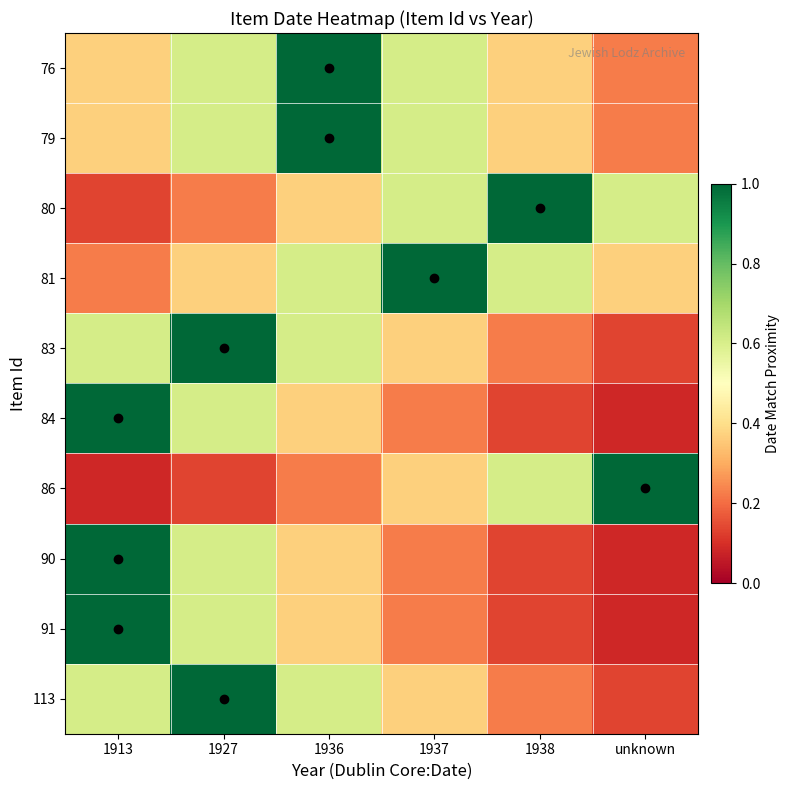

Rank the series at 1913 from highest to lowest value.

84, 90, 91, 83, 113, 76, 79, 81, 80, 86